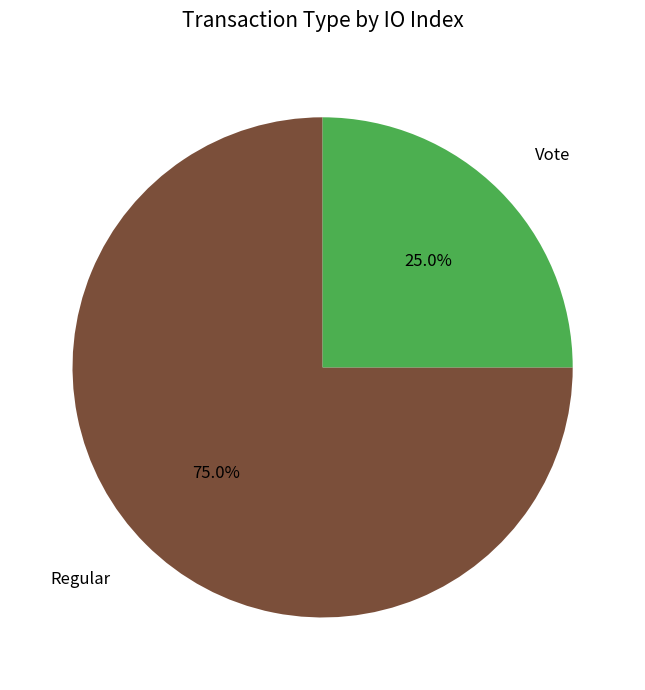

Rank the categories by value from lowest to highest.

Vote, Regular